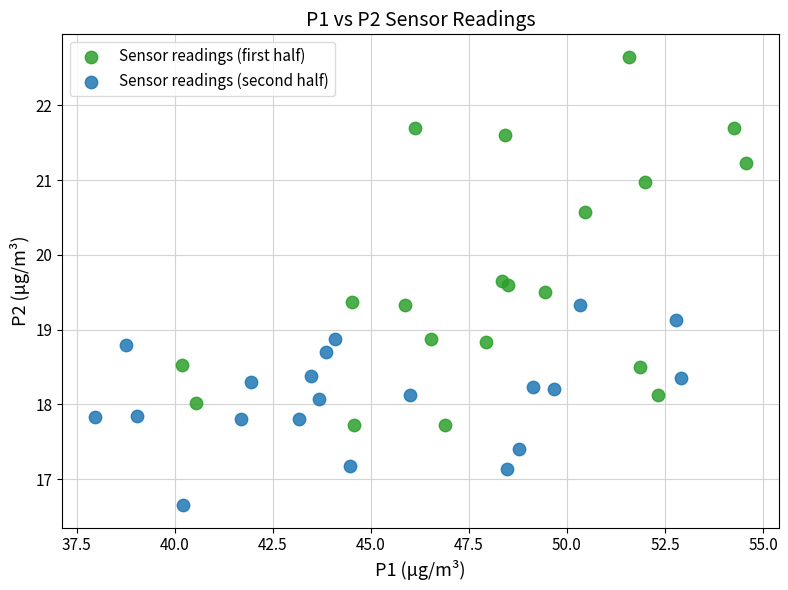

Which series contains the highest Y value?

Sensor readings (first half)